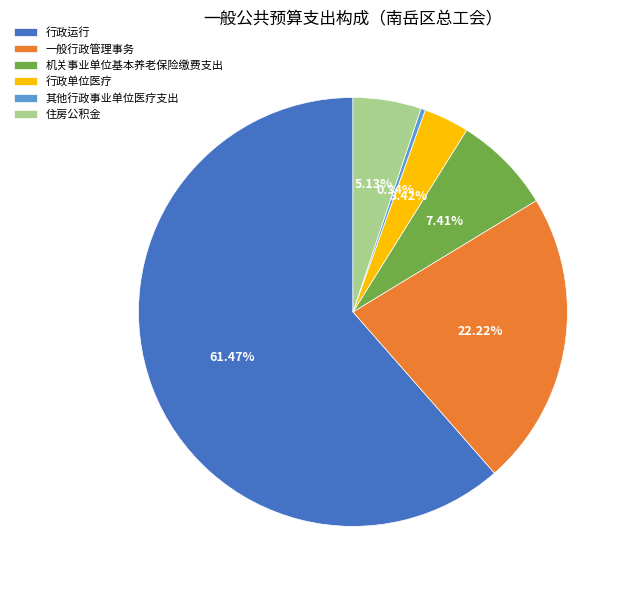

Is there a majority slice in this chart?

Yes